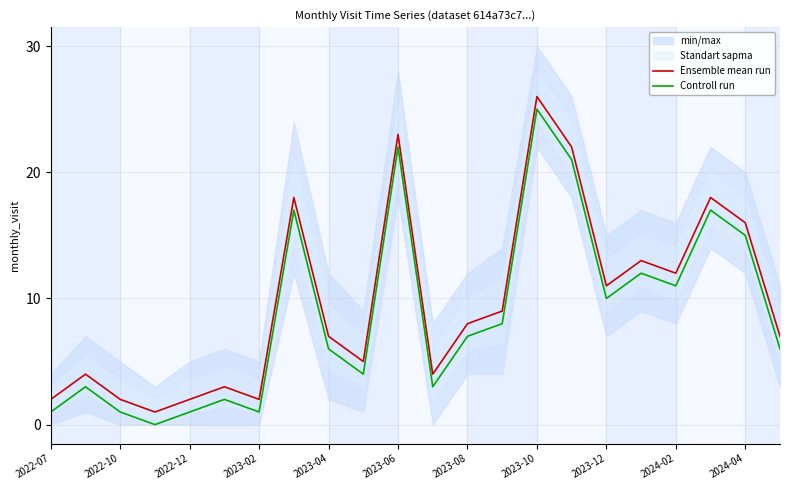

Which category has the highest value in the Controll run series?

2023-10